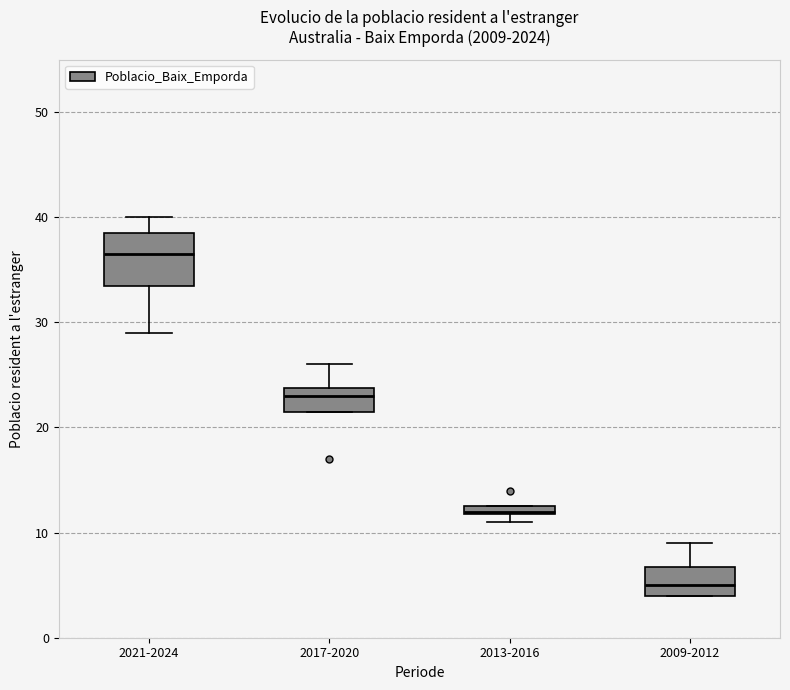

Which box's median line is the lowest?

2009-2012